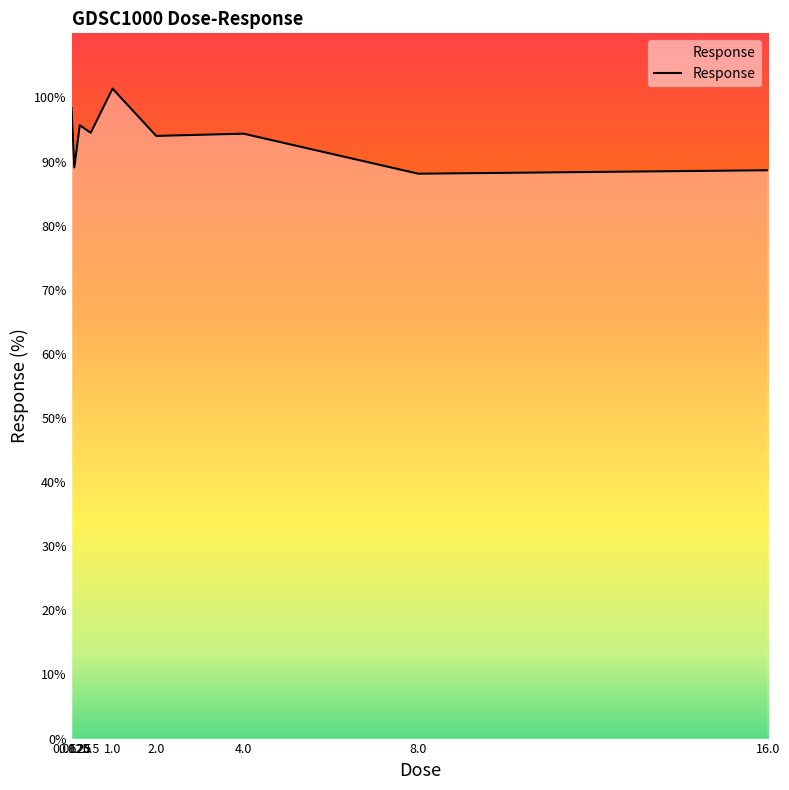

What is the difference between the maximum and minimum values?

13.3